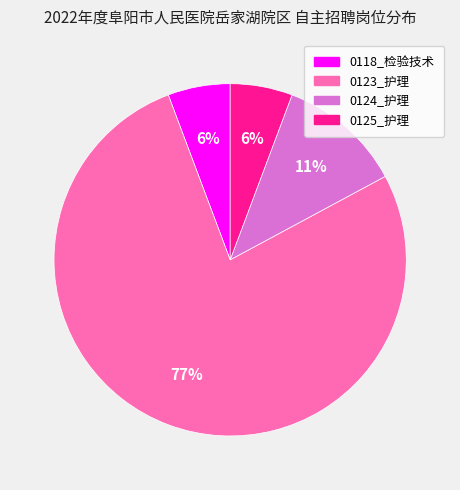

Is there a majority slice in this chart?

Yes